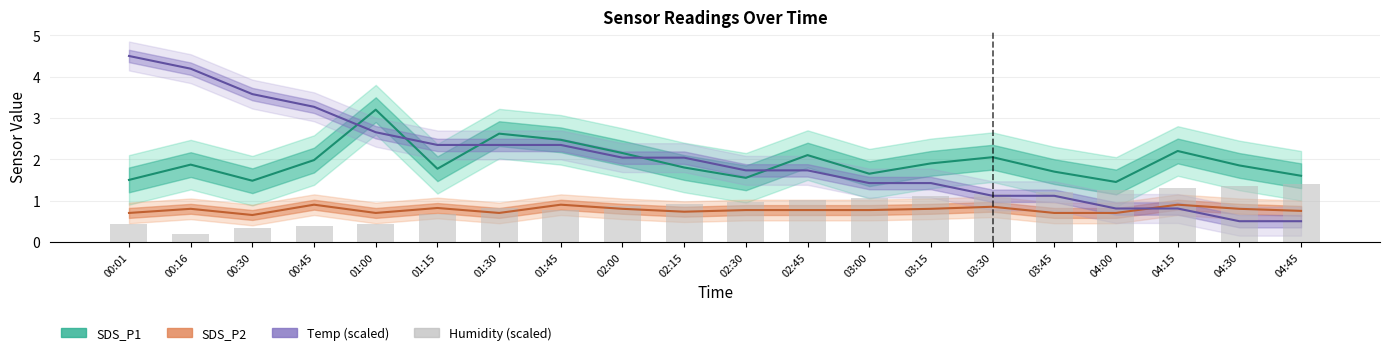

What is the label of the 20th bar from the right?

00:01